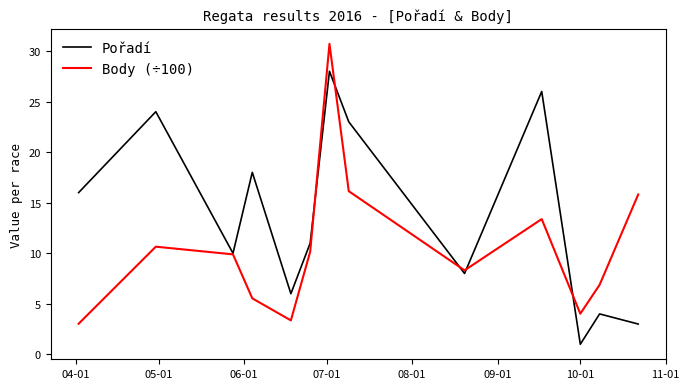

Rank the series by their average value, from highest to lowest.

Pořadí, Body (÷100)